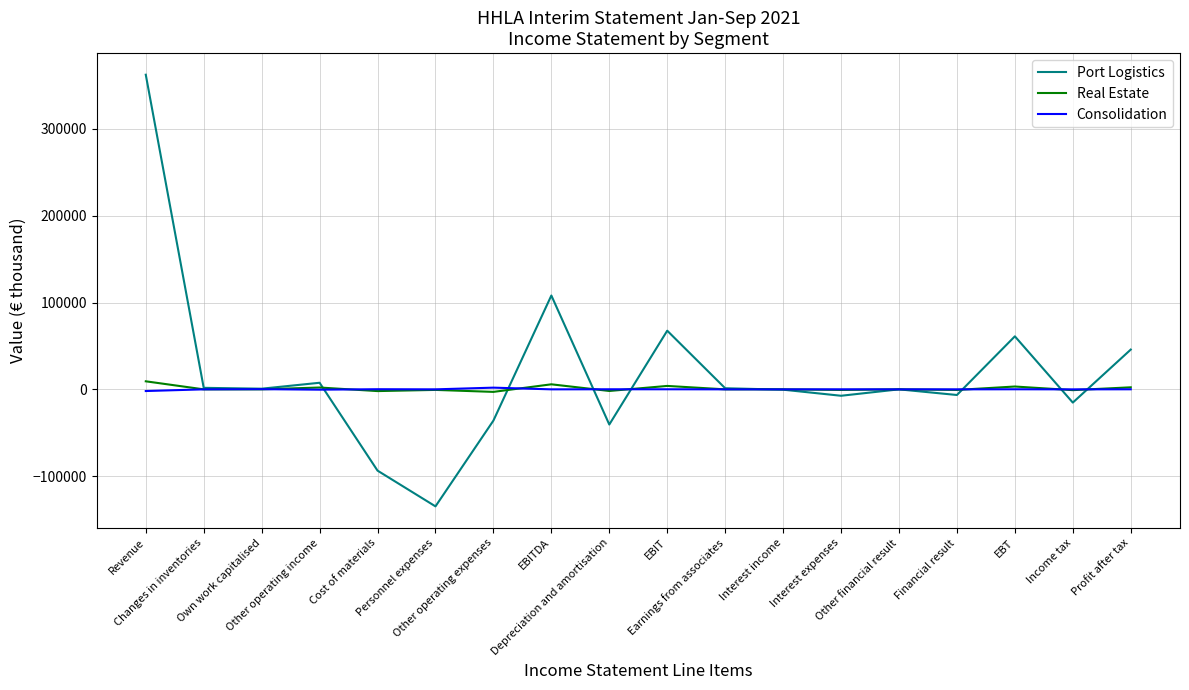

What is the smallest value displayed?

-134794